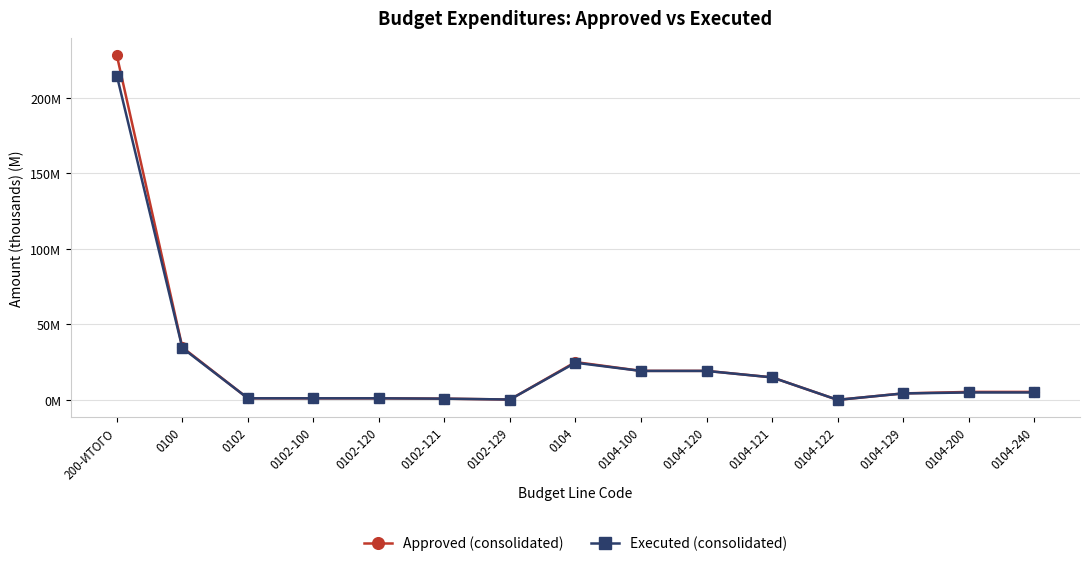

True or false: Executed (consolidated) and Approved (consolidated) cross at least once.

False